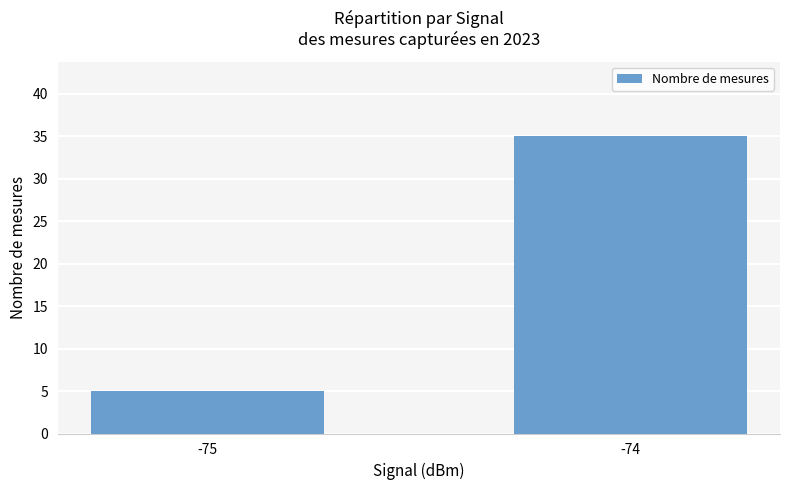

Reading left to right, list all the values displayed in this chart.

-75=5	-74=35